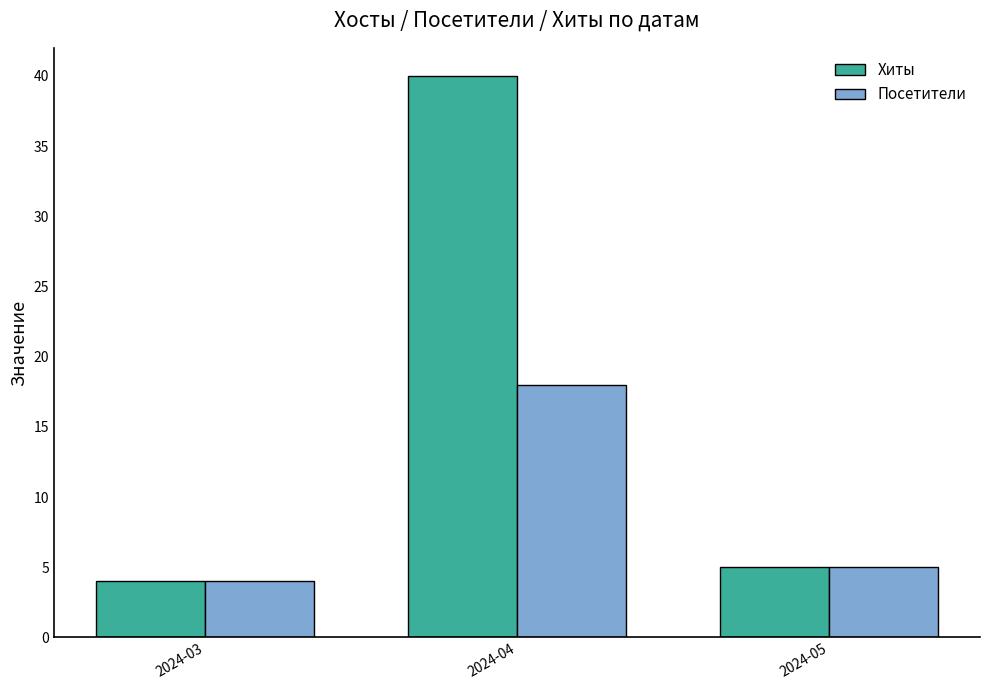

How many data points in Посетители are less than 5?

1